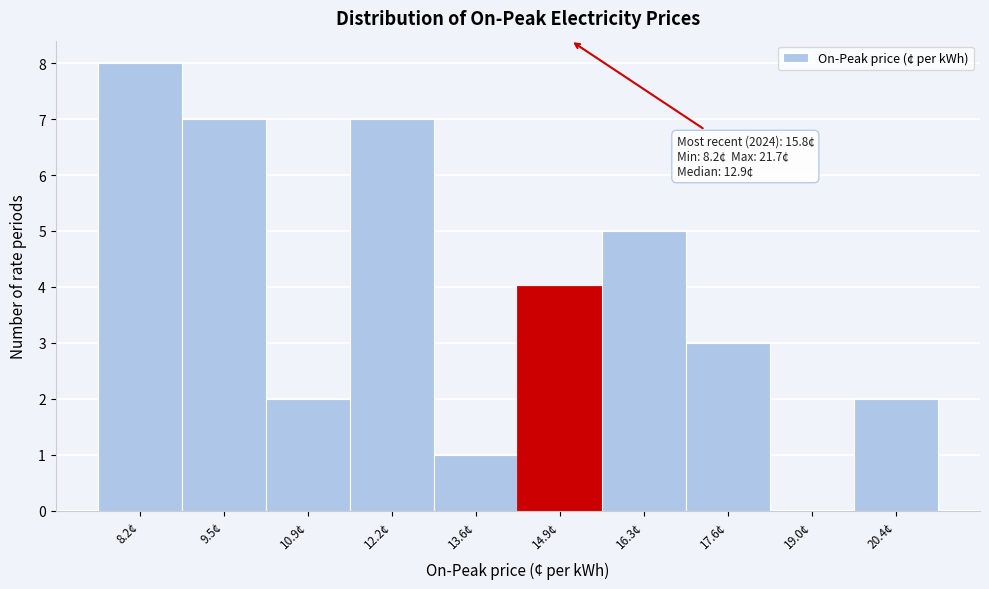

Reading left to right, extract all data points from this chart.

8.2¢=8	9.5¢=7	10.9¢=2	12.2¢=7	13.6¢=1	14.9¢=4	16.3¢=5	17.6¢=3	19.0¢=0	20.4¢=2